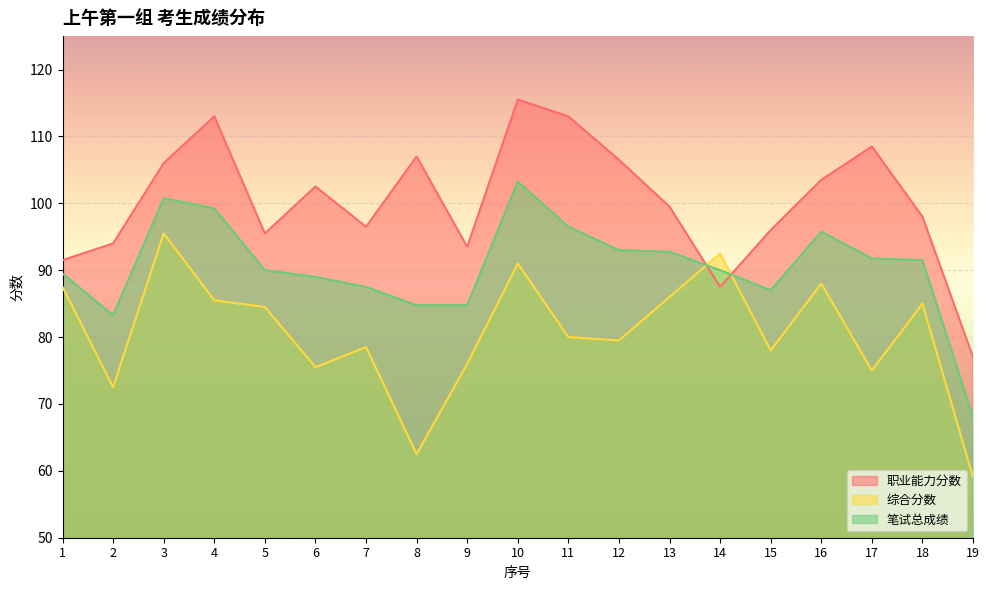

In 职业能力分数, how many points are lower than both neighbors (excluding endpoints)?

4